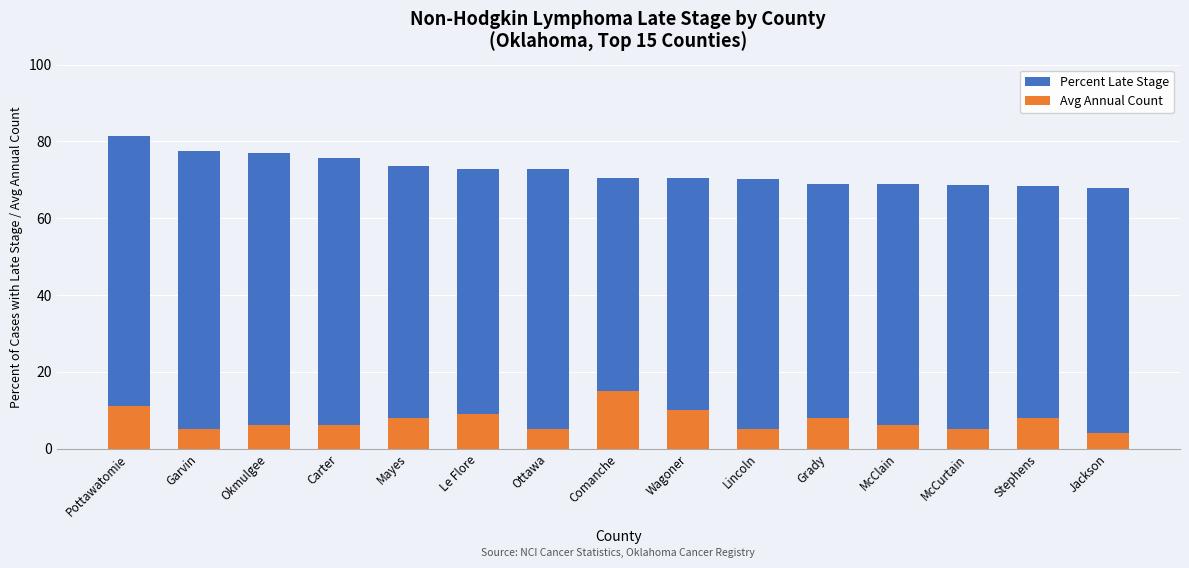

Which category has the highest value in the Avg Annual Count series?

Comanche